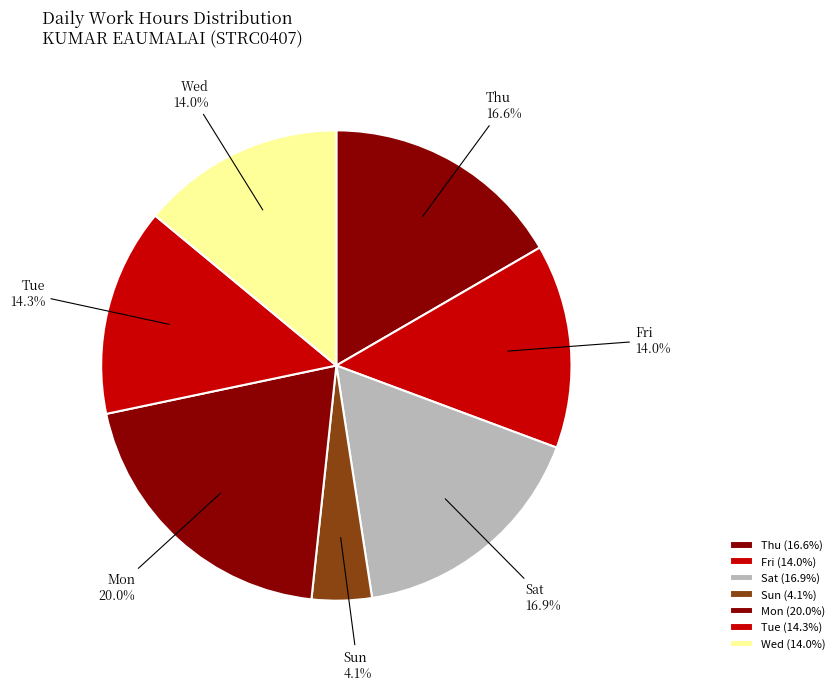

Is there any slice that represents more than half of the pie?

No